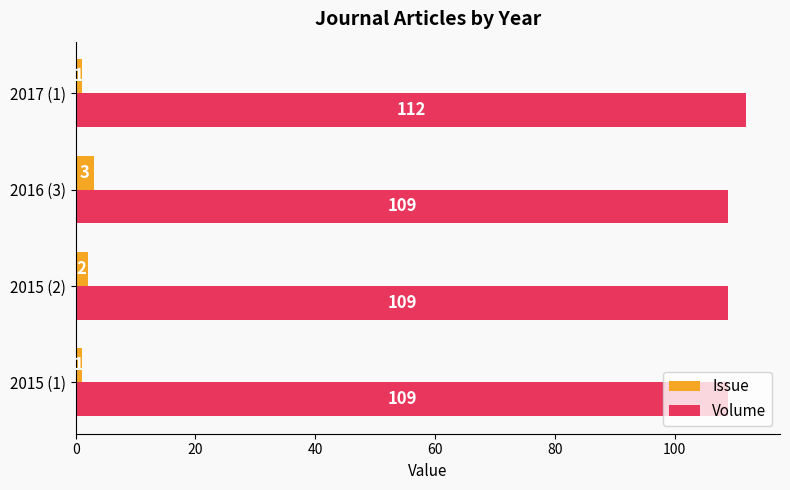

What is the approximate value of Volume at 2015 (1)?

109